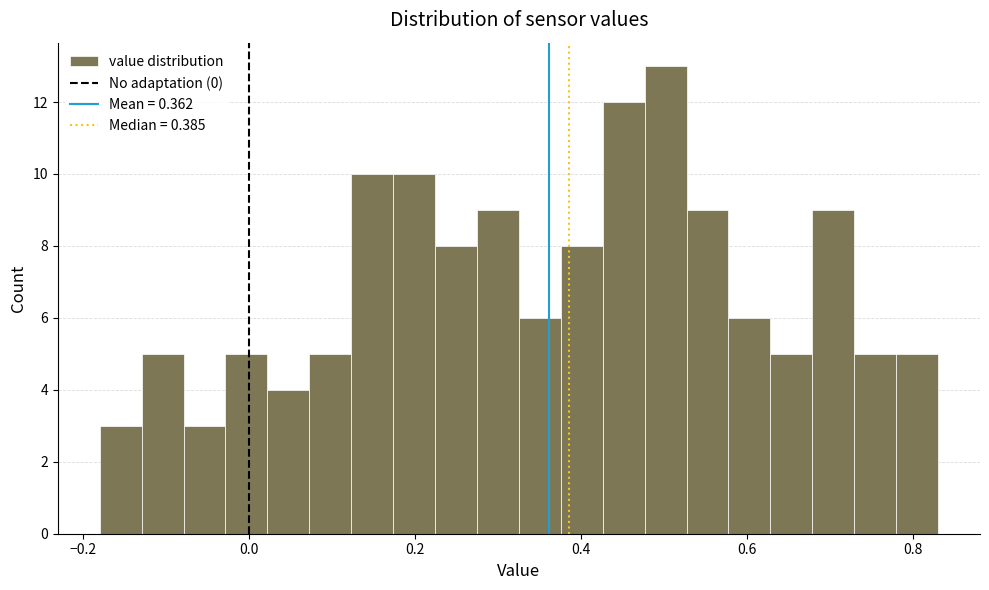

Around what value on the x-axis is the tallest bar? Give the approximate position of its centre, as read against the axis.

0.50